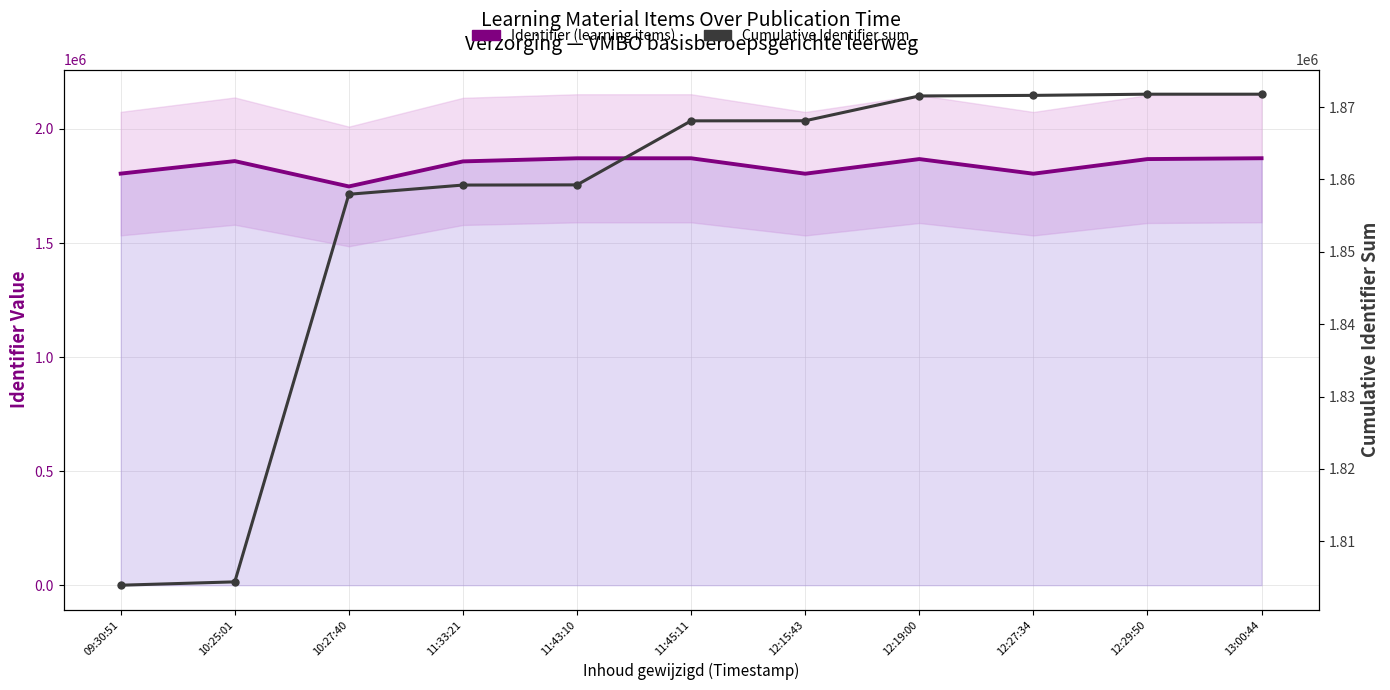

What is the maximum value for Cumulative Identifier sum?

1871776